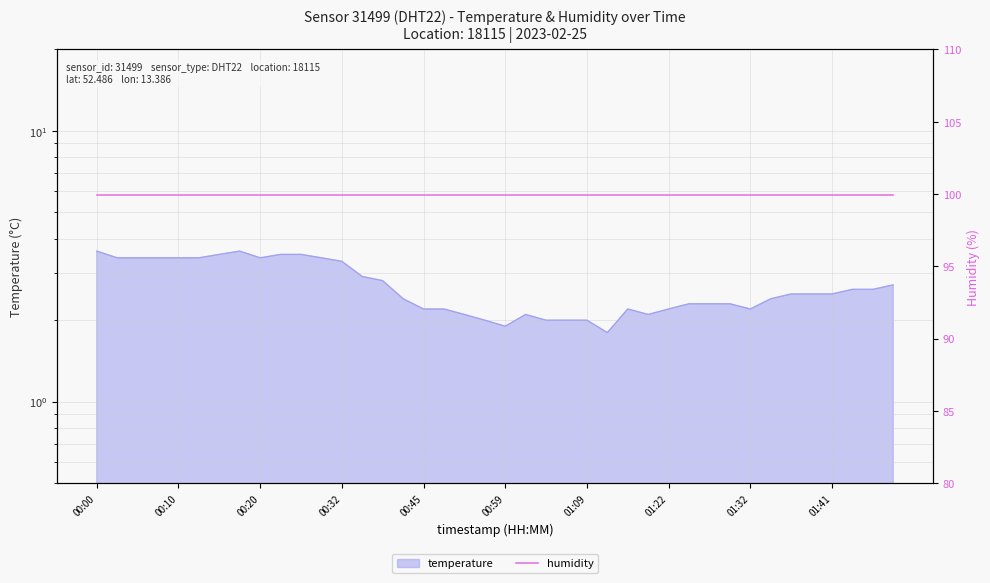

What is the average value?

2.7